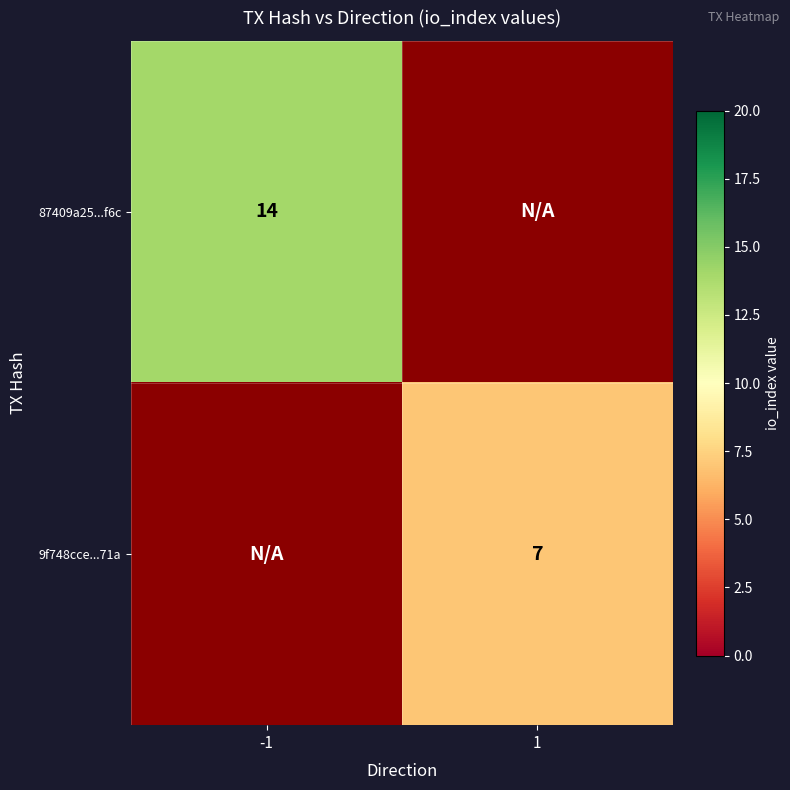

True or false: 9f748cce...71a has a value of 11 at 1.

False